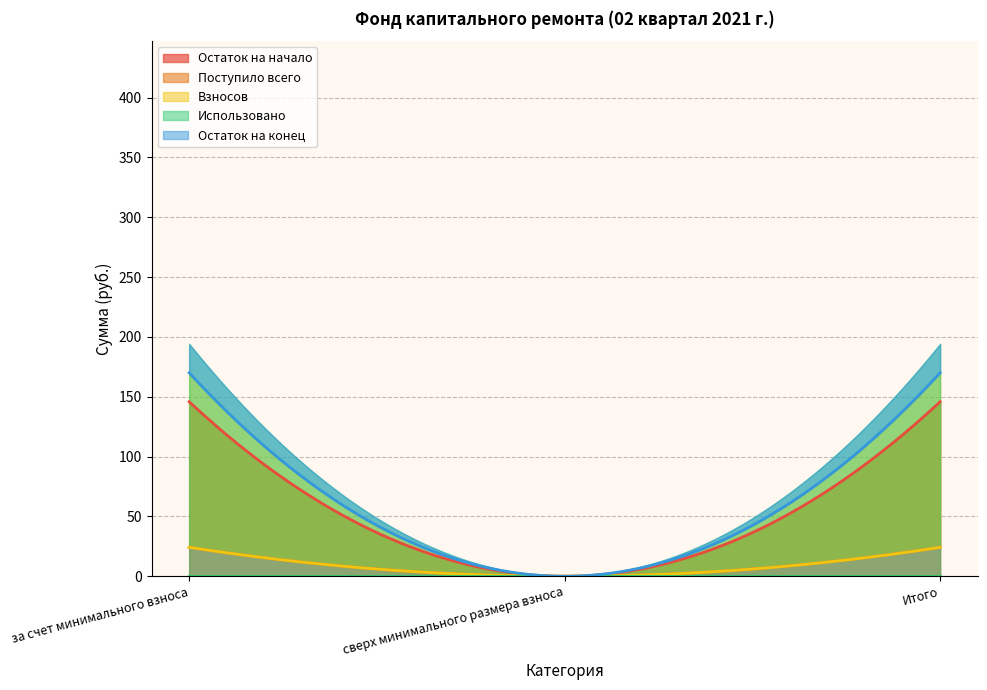

How many lines are shown in the chart?

5